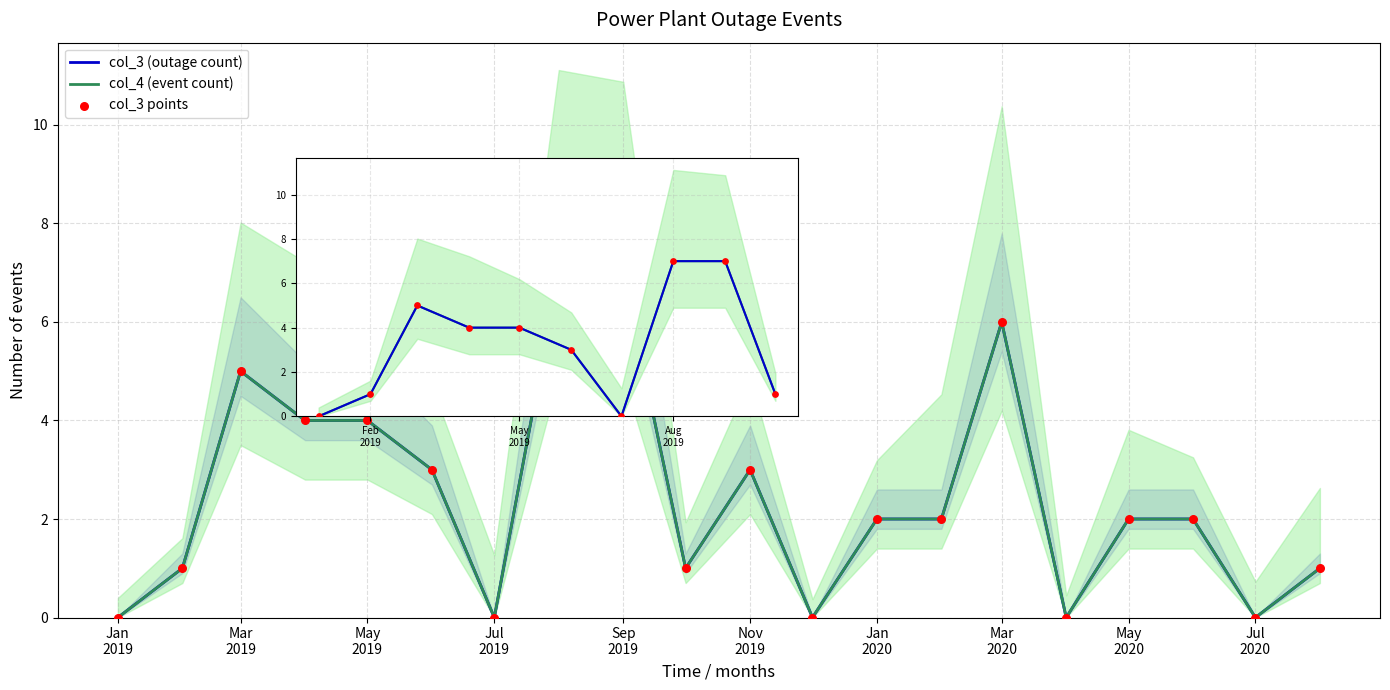

Which series has the largest total across all categories?

col_3 (outage count)